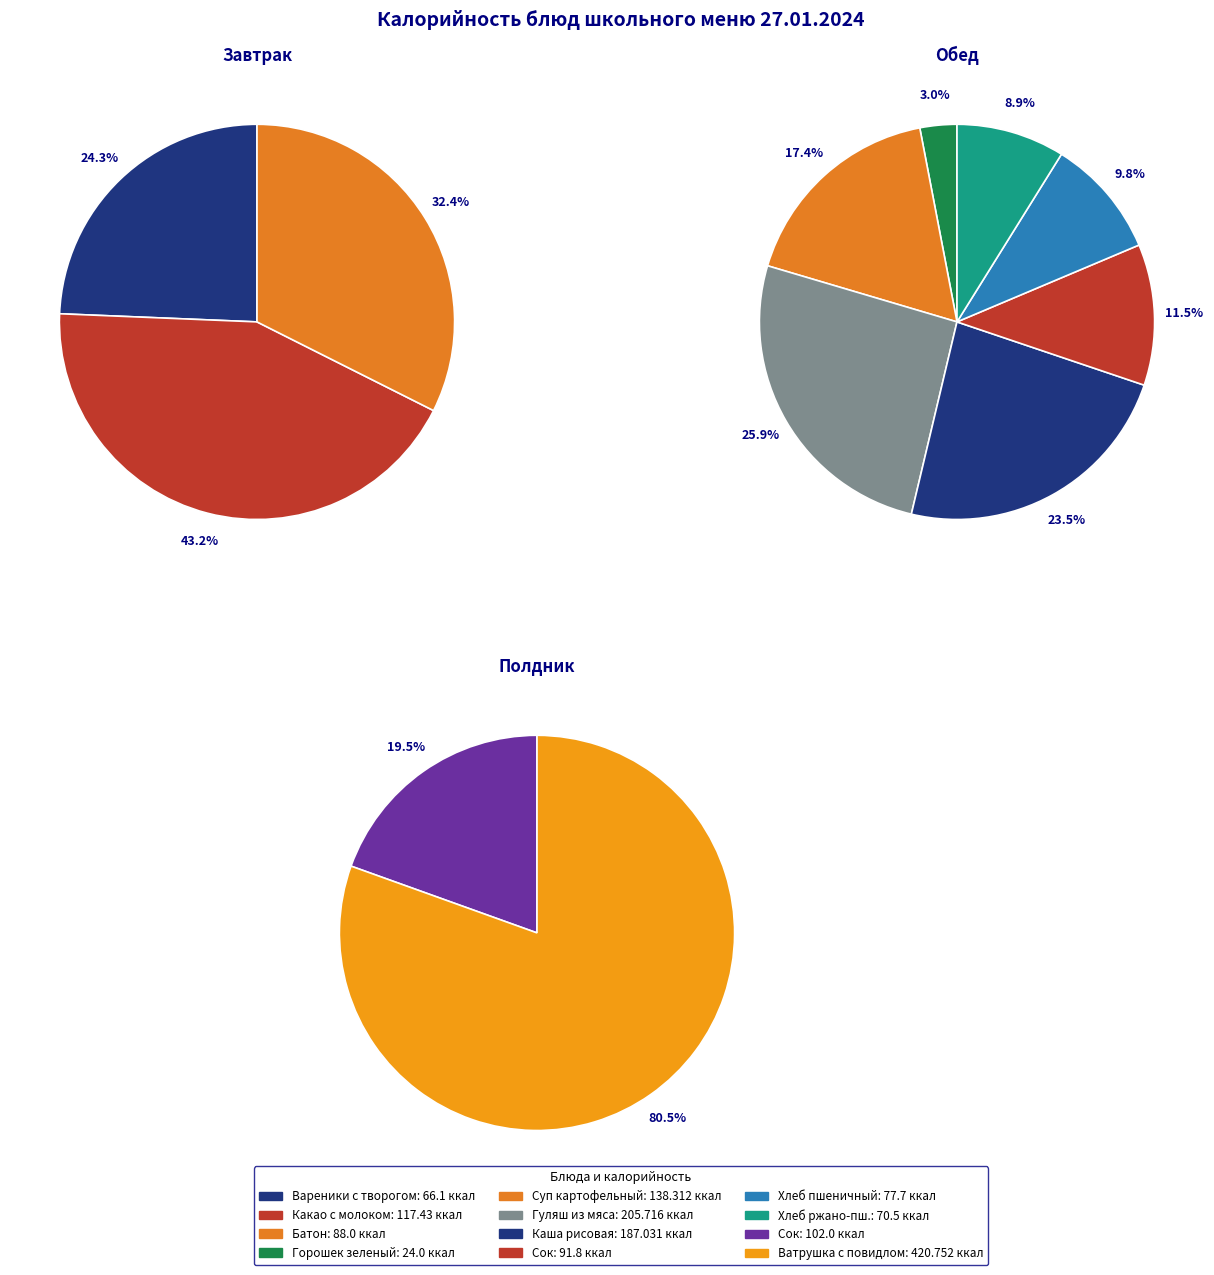

Rank the categories by value from highest to lowest.

Ватрушка с повидлом, Гуляш из мяса, Каша рисовая, Суп картофельный, Какао с молоком, Сок (полдник), Сок (обед), Батон, Хлеб пшеничный, Хлеб ржано-пшеничный, Вареники с творогом, Горошек зеленый